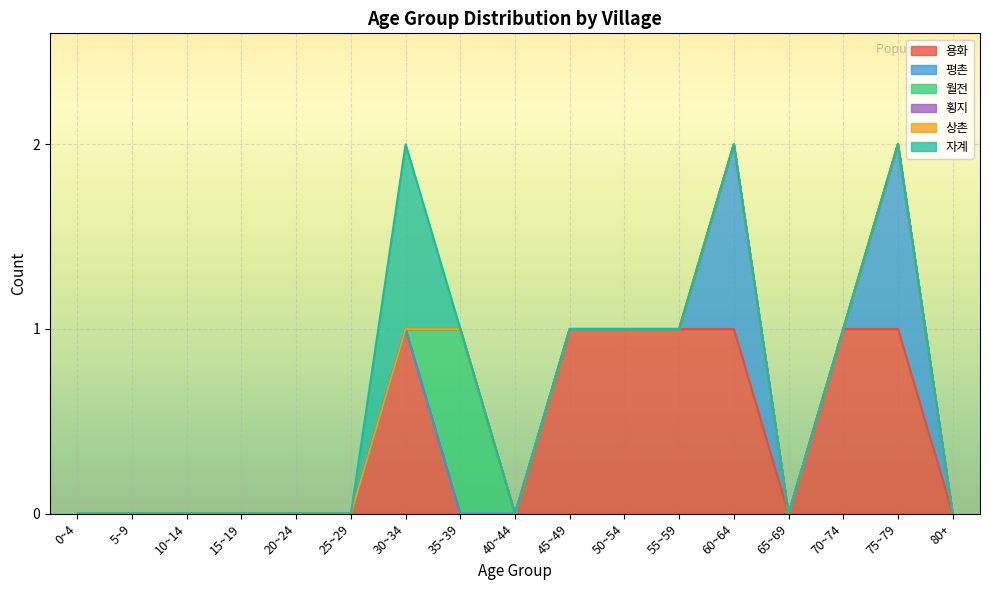

Is it true that 자계 equals 0 at 35~39?

True